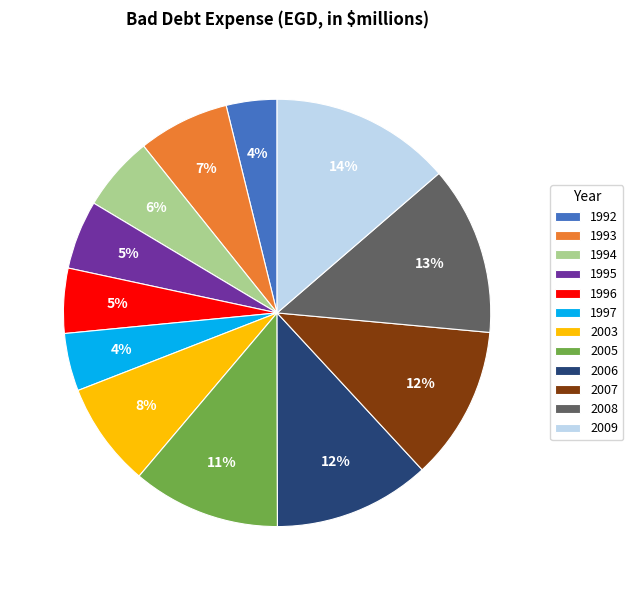

To the nearest percent, what portion does 1992 represent?

4%